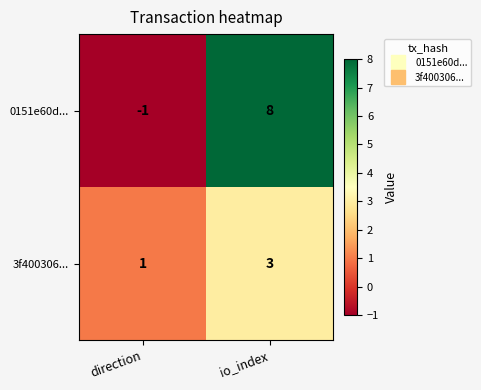

What is the sum of the 0151e60d... values at io_index and direction?

7